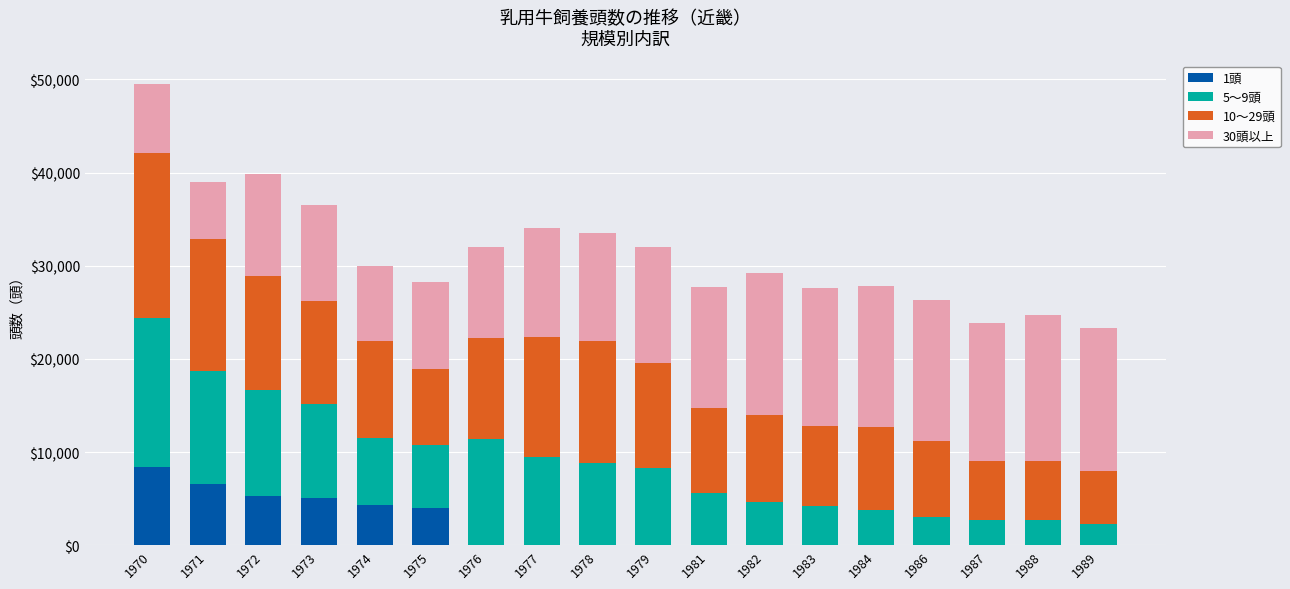

At which category is the sum across all series the highest?

1970